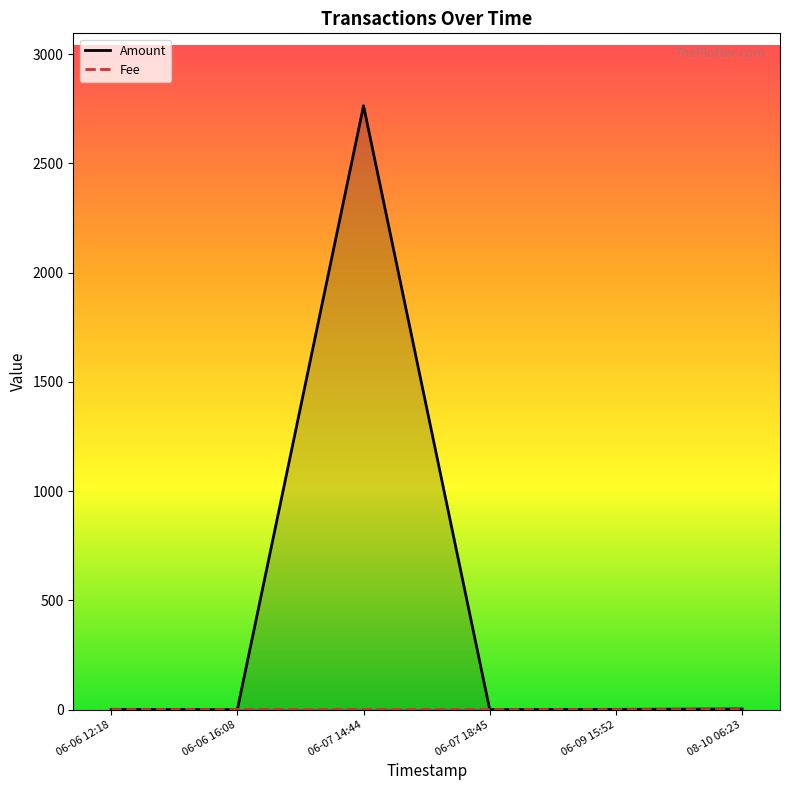

Between which two adjacent categories do Fee and Amount first intersect?

06-06 16:08 and 06-07 14:44